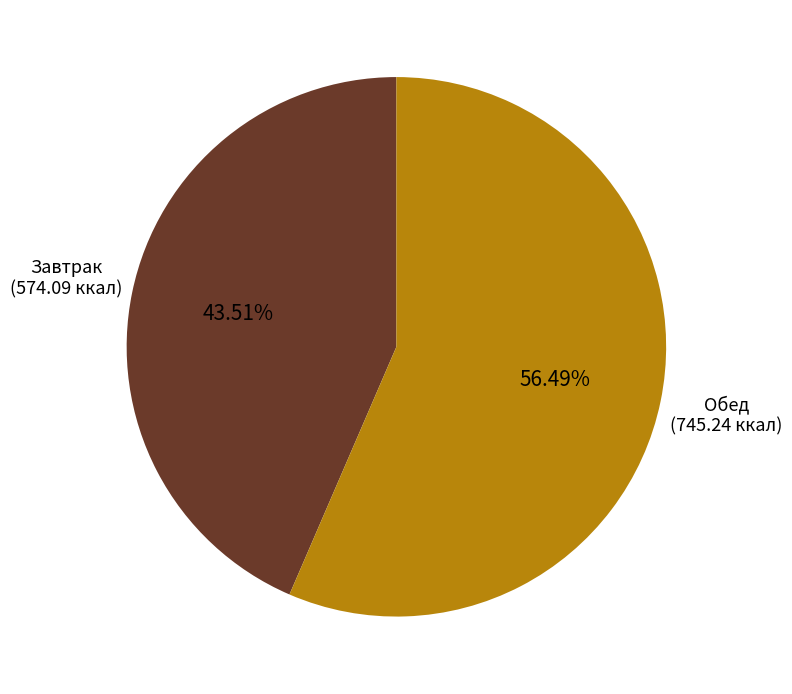

What percentage is NOT represented by Обед?

43.5%